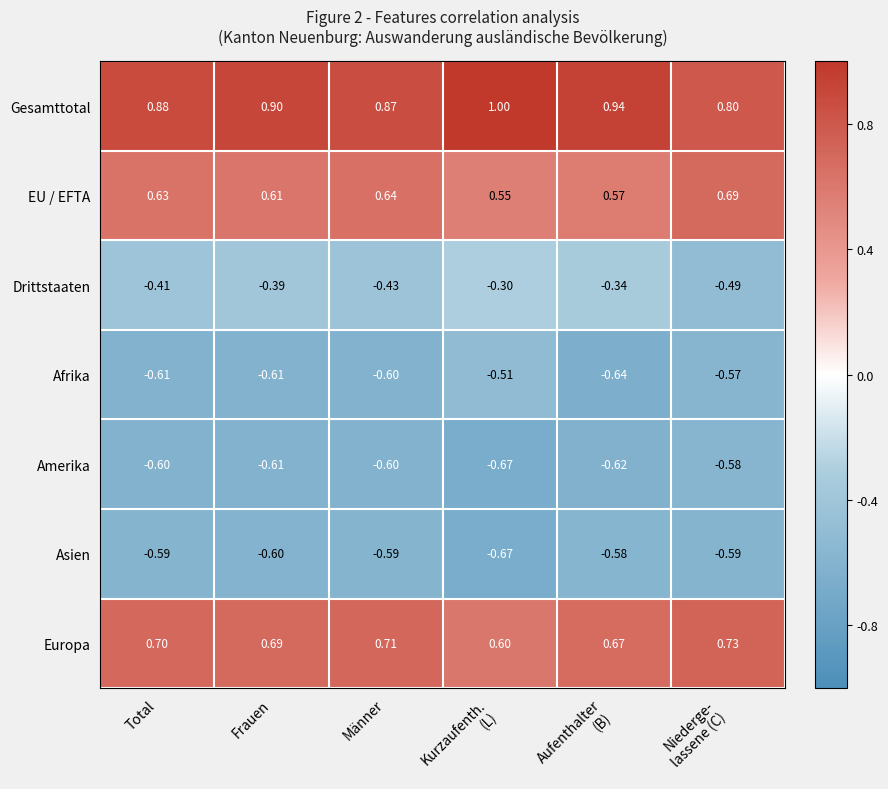

Which series has the widest spread of values?

Gesamttotal